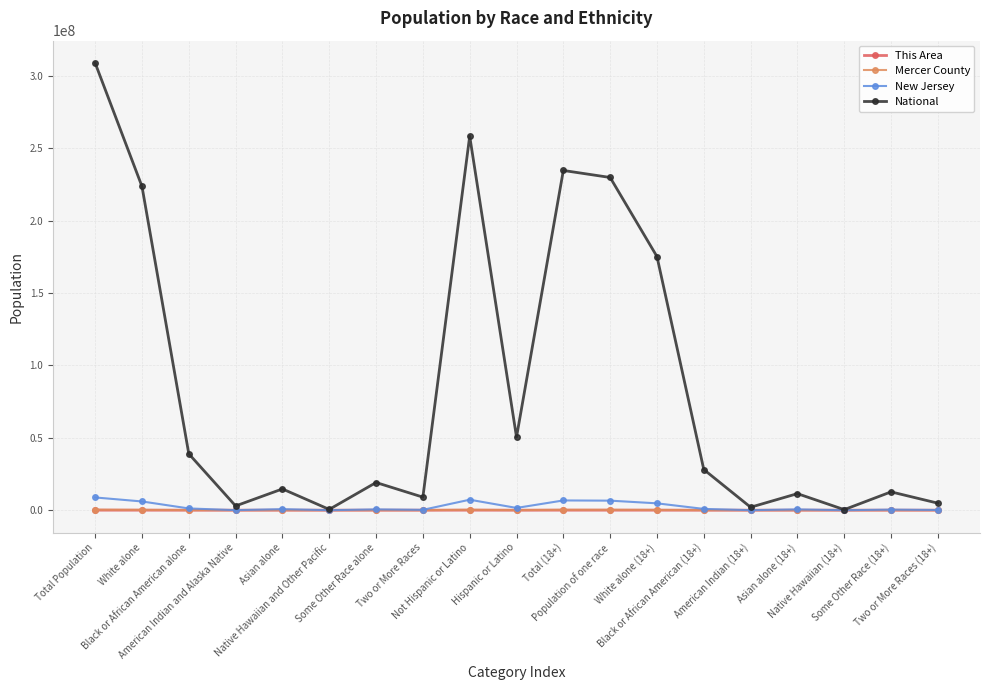

Which series has the largest range (max minus min)?

National